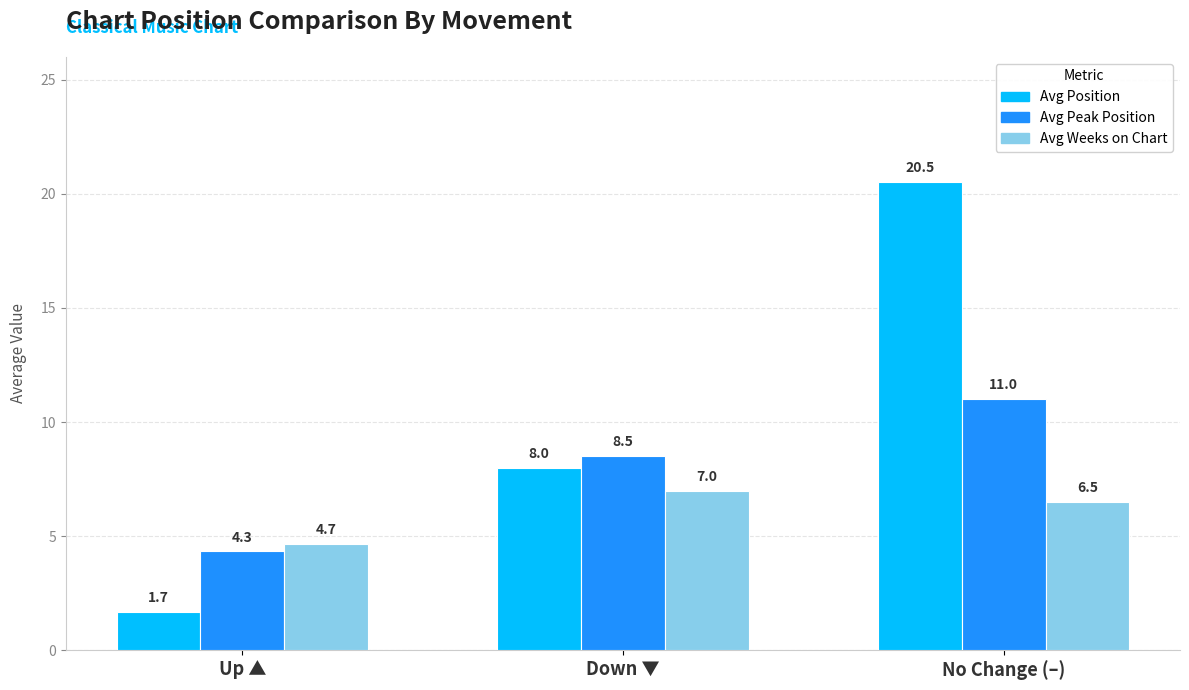

What position from the right is No Change (–)?

1